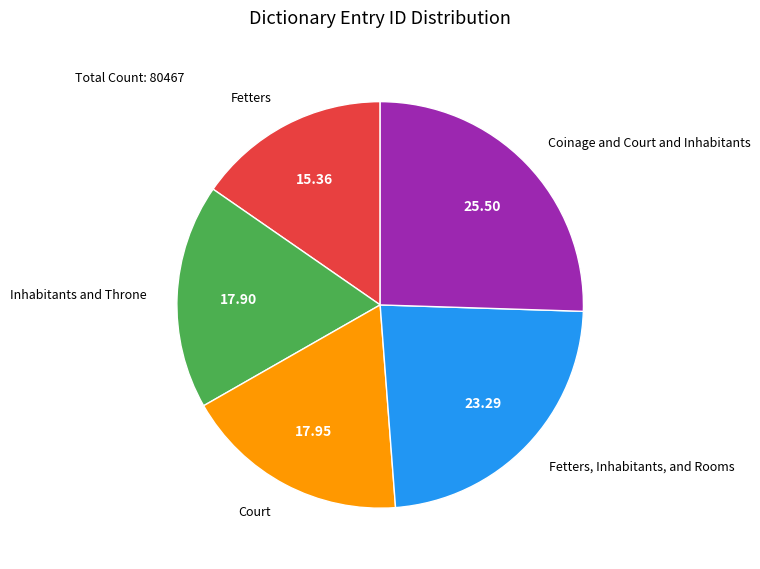

Does any single category account for the majority?

No